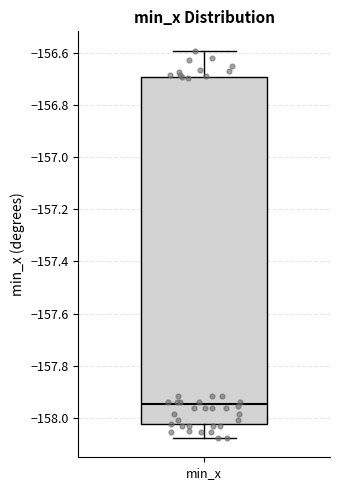

Where is the lower edge of the box for min_x on the y-axis? The values are not printed on the chart, so give them approximately, as read against the axis.

-158.02